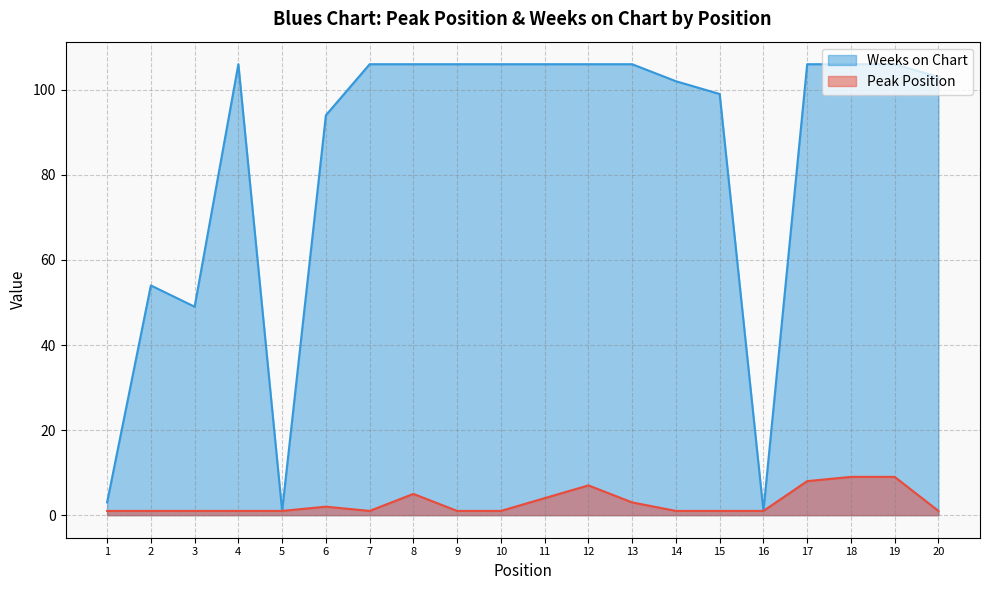

What are all the series names shown in the legend?

Weeks on Chart, Peak Position